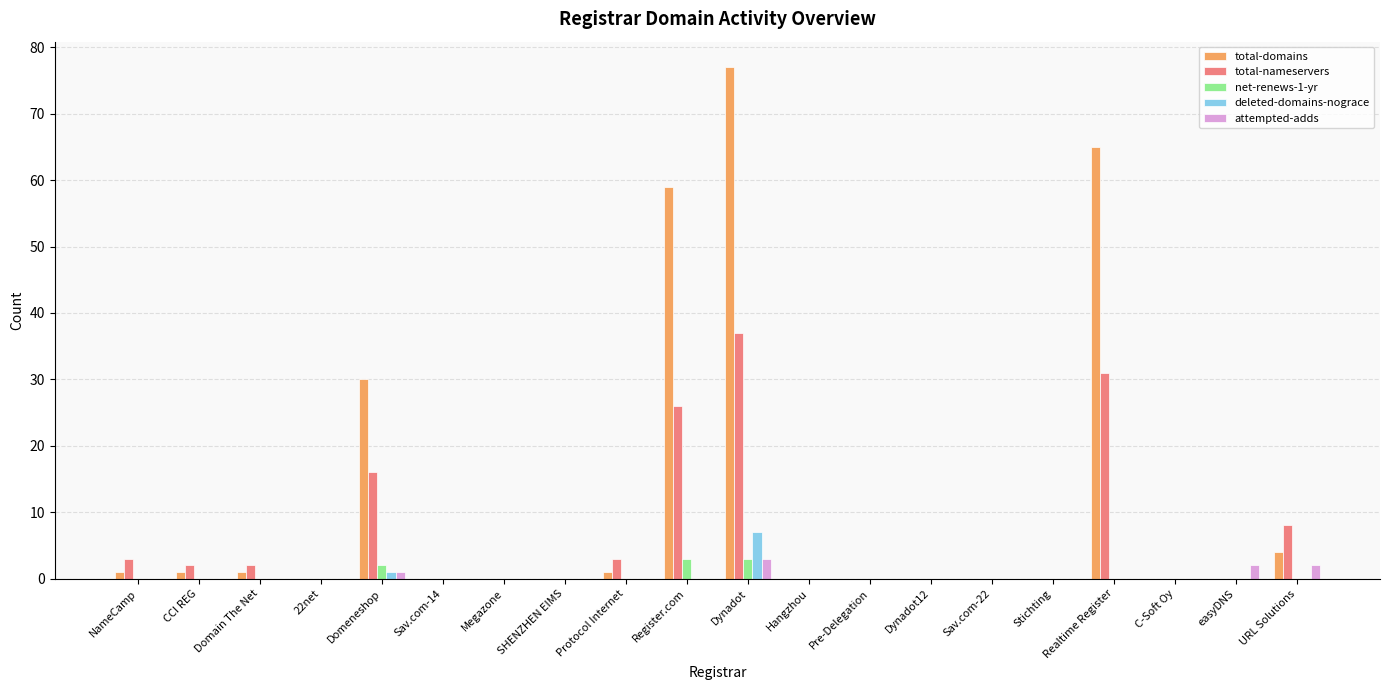

How many distinct data groups are displayed?

5